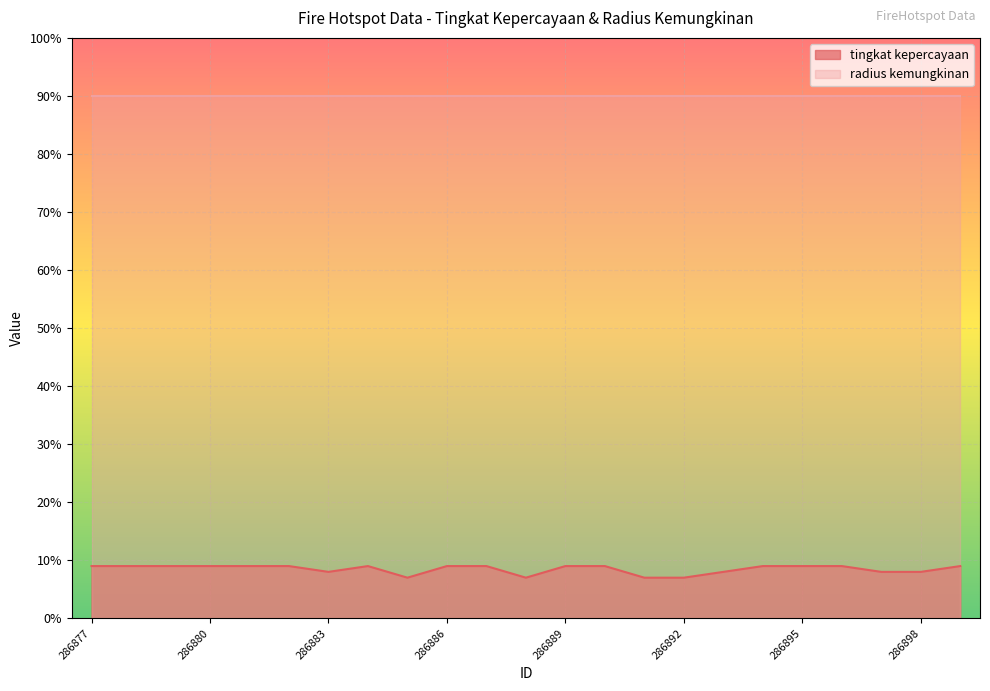

What is the sum of all values?

195